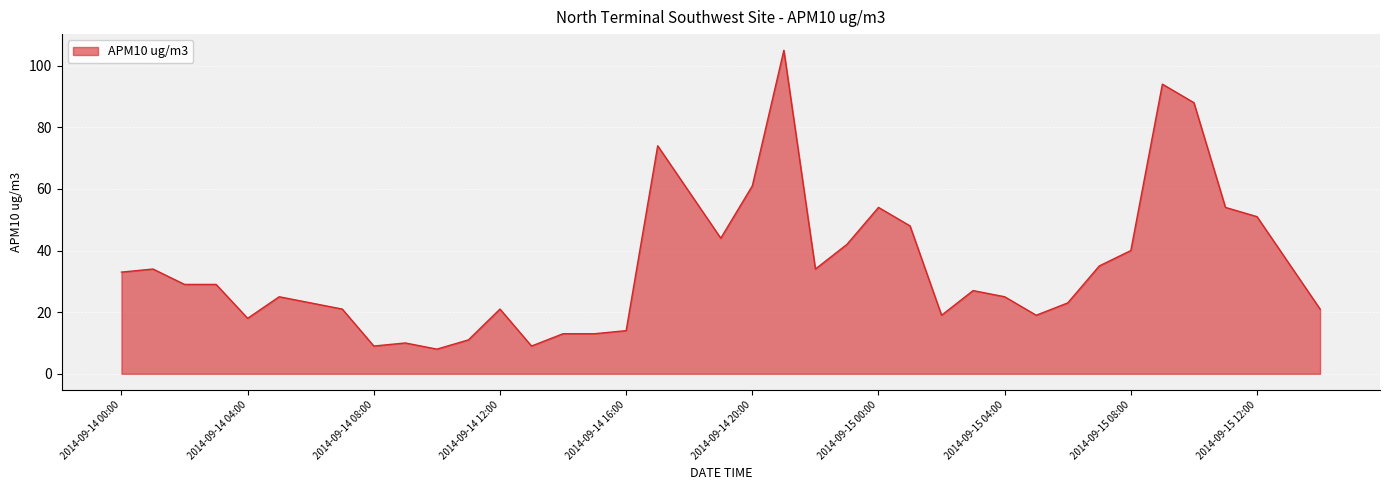

What is the difference between the maximum and minimum values?

97